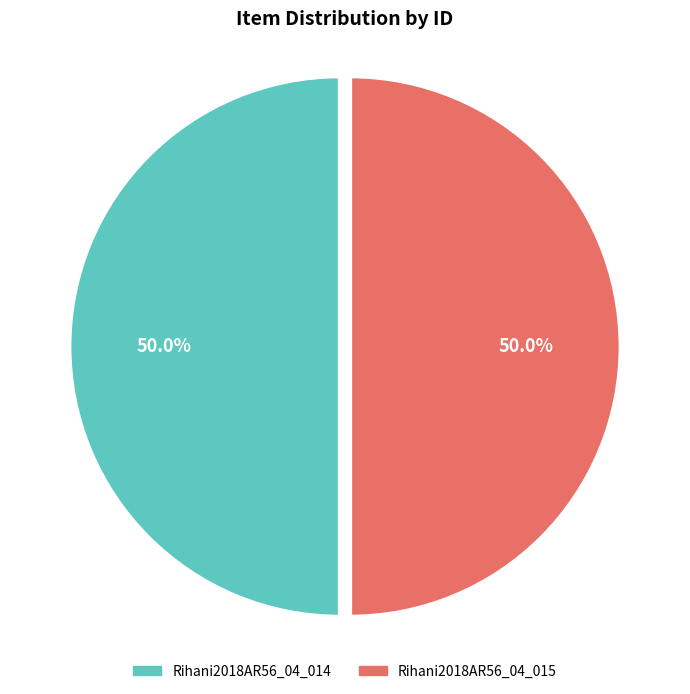

Is the sum of Rihani2018AR56_04_015 and Rihani2018AR56_04_014 greater than half?

Yes